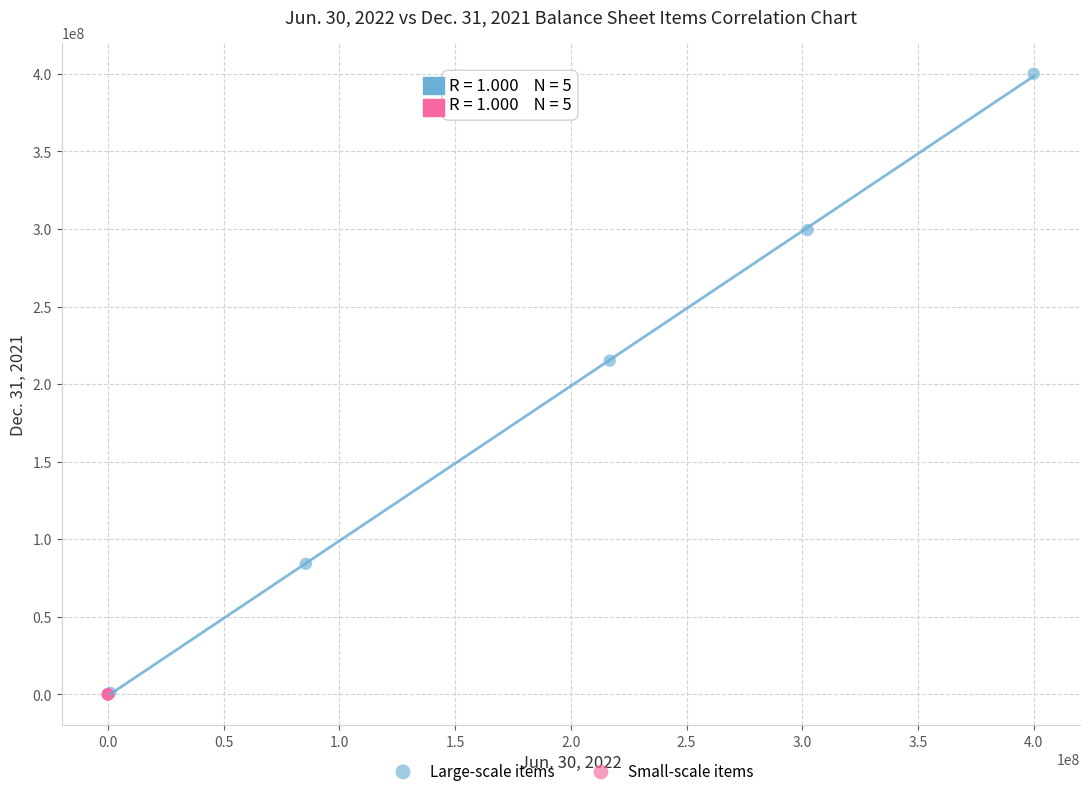

Which series contains the highest Y value?

Large-scale items